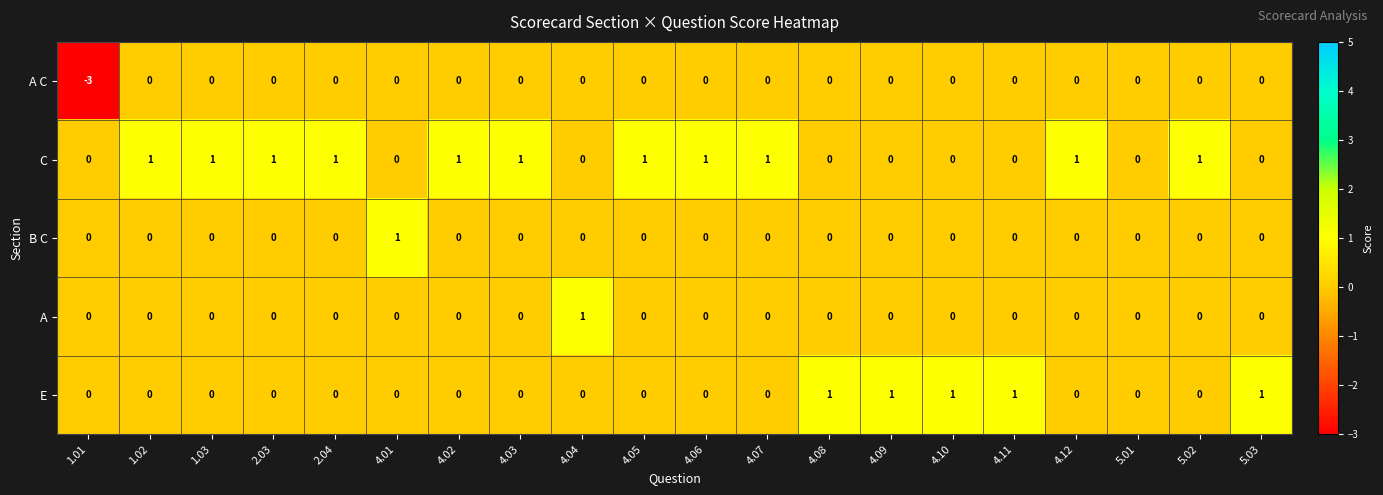

Is it true that B C equals -1 at 4.12?

False